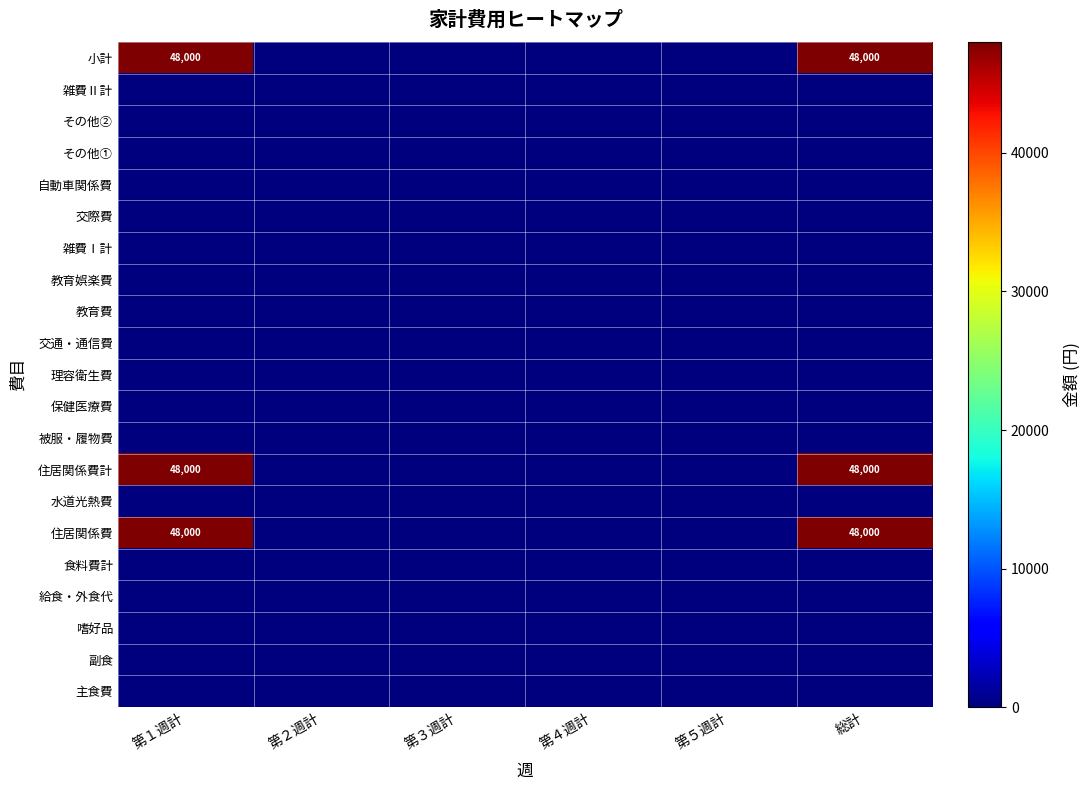

Is the value of 交際費 at 第５週計 greater than the value of 食料費計 at 第４週計?

No